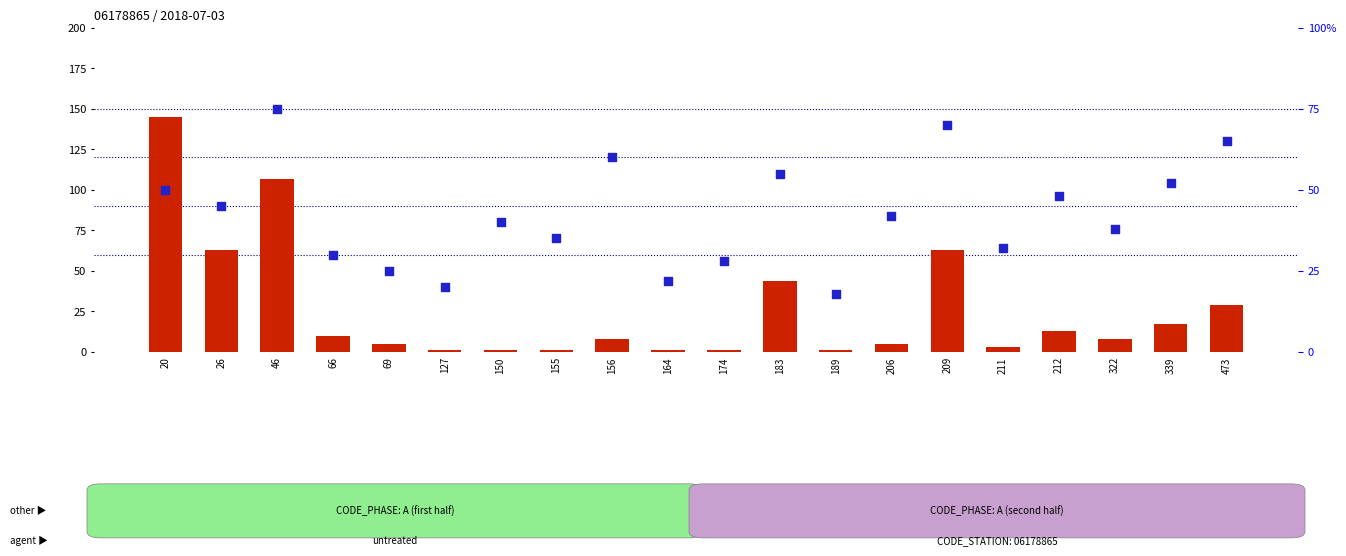

Which series contains the highest Y value?

count